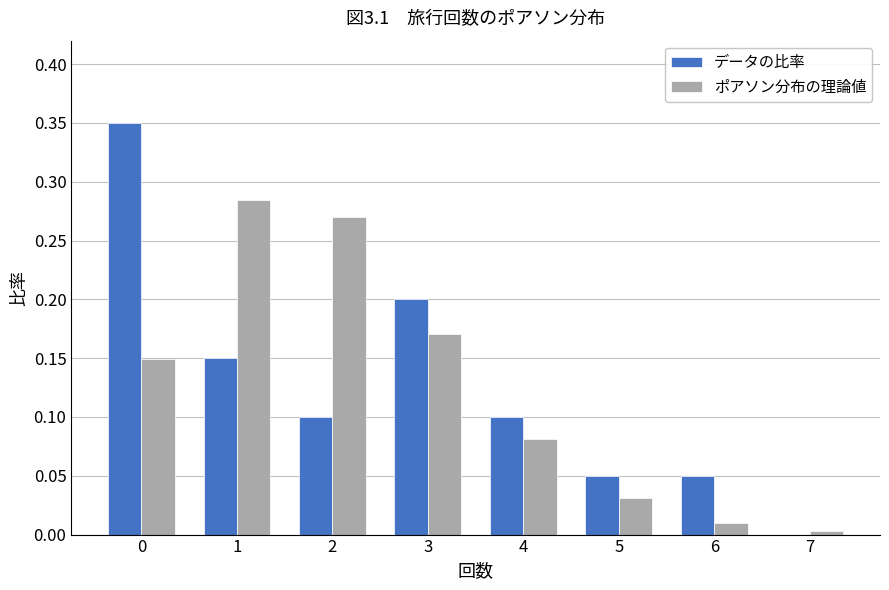

At which label is データの比率 closest to 0?

7